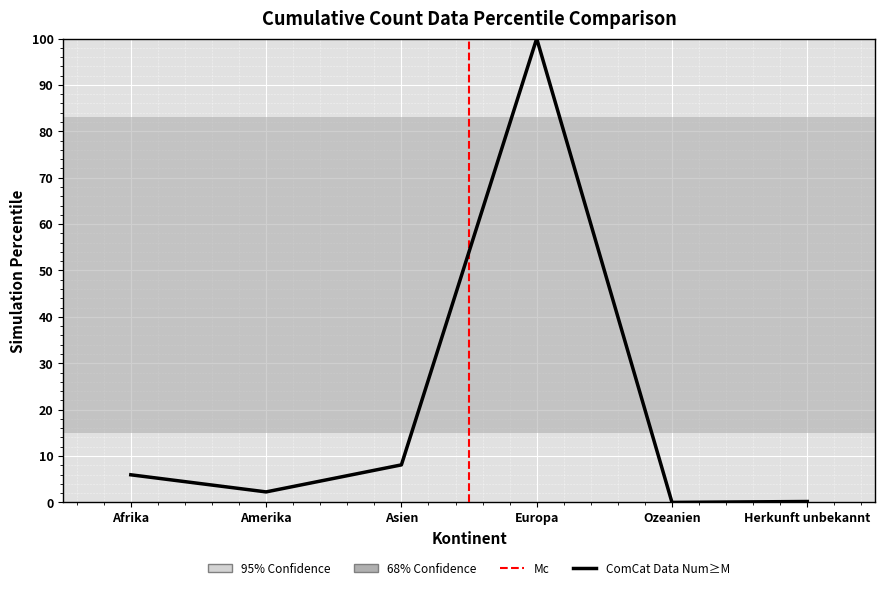

Which has a higher value, Amerika or Asien?

Asien